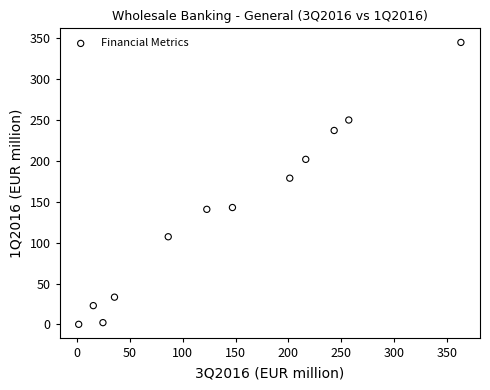

What is the average Y value?

138.6